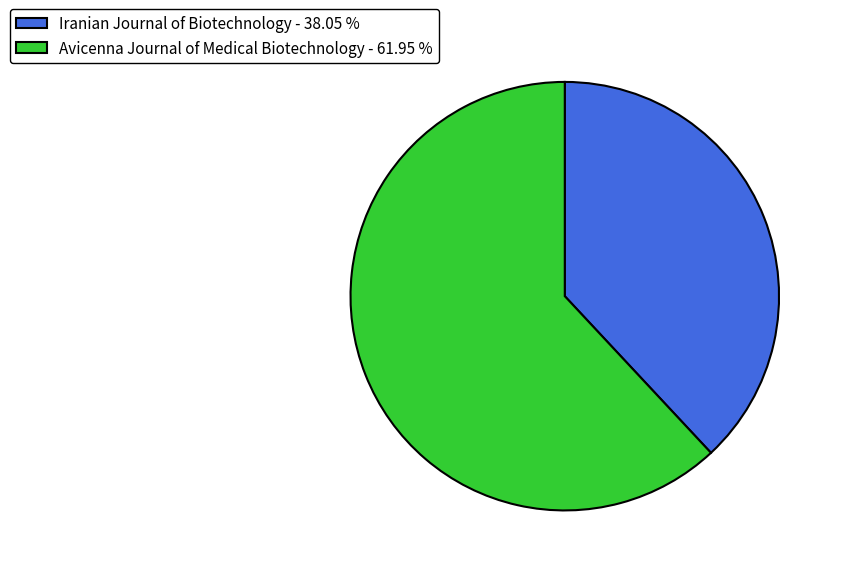

Do Iranian Journal of Biotechnology - 38.05 % and Avicenna Journal of Medical Biotechnology - 61.95 % together represent more than half of the pie?

Yes